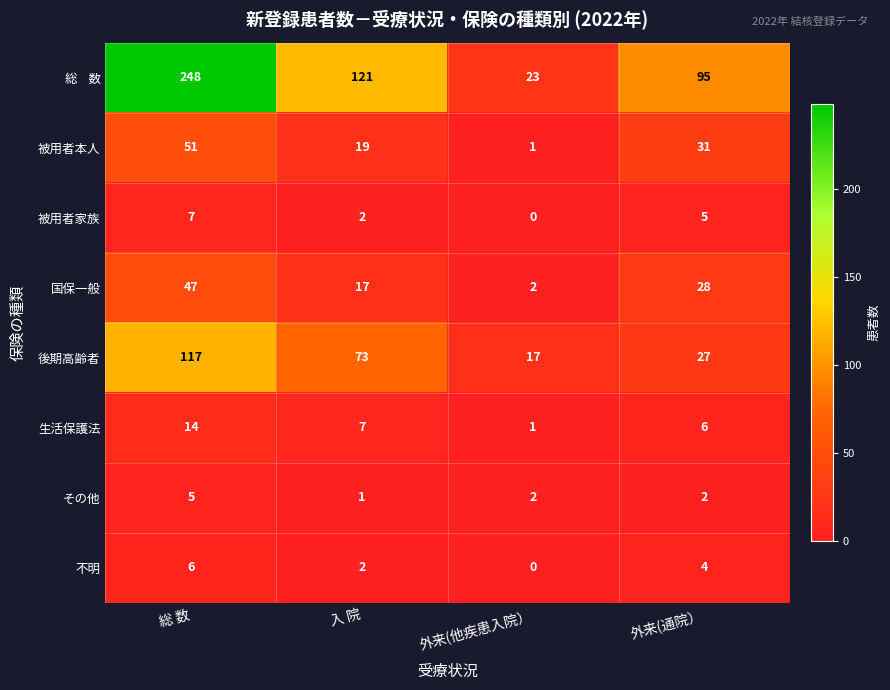

At which category does the chart reach its minimum across all series?

外来(他疾患入院）